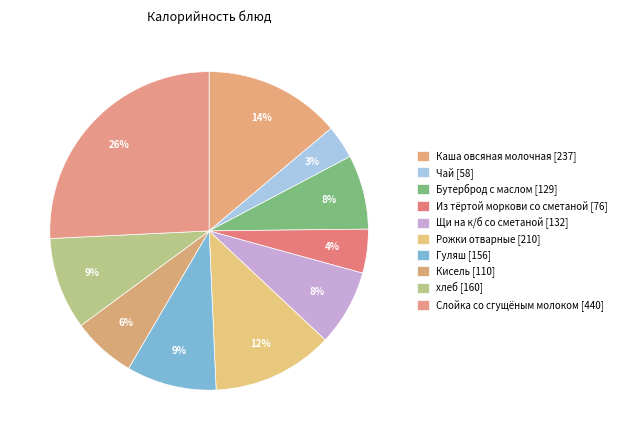

Is it true that Из тёртой моркови со сметаной is 4% of the pie?

True